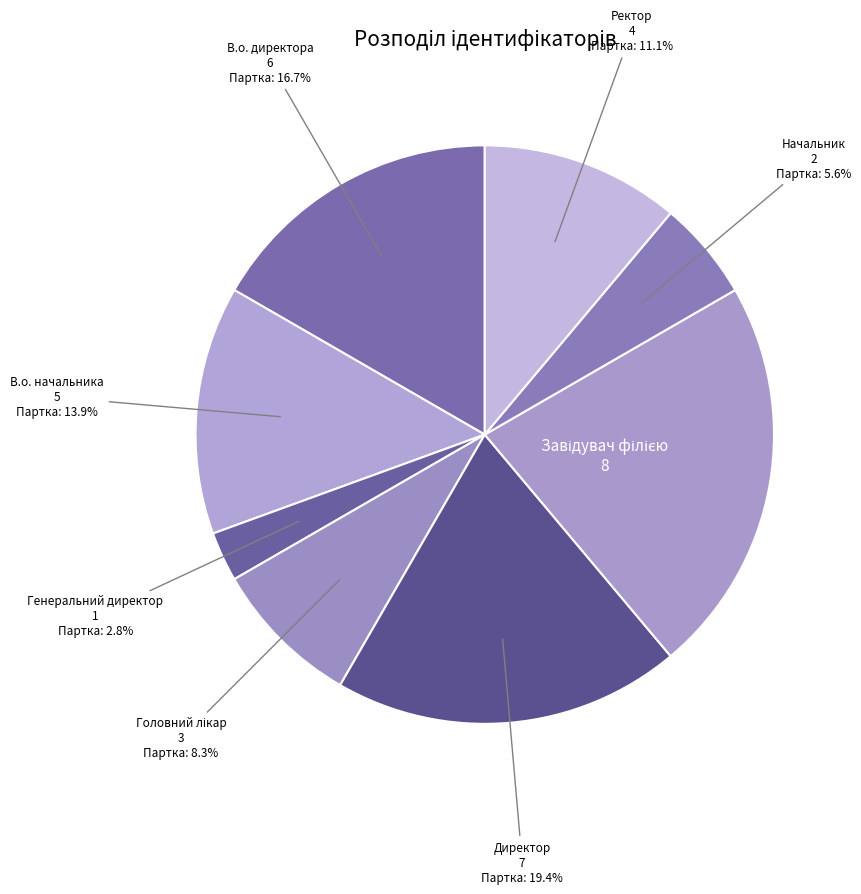

Between Начальник and Ректор, which is larger?

Ректор